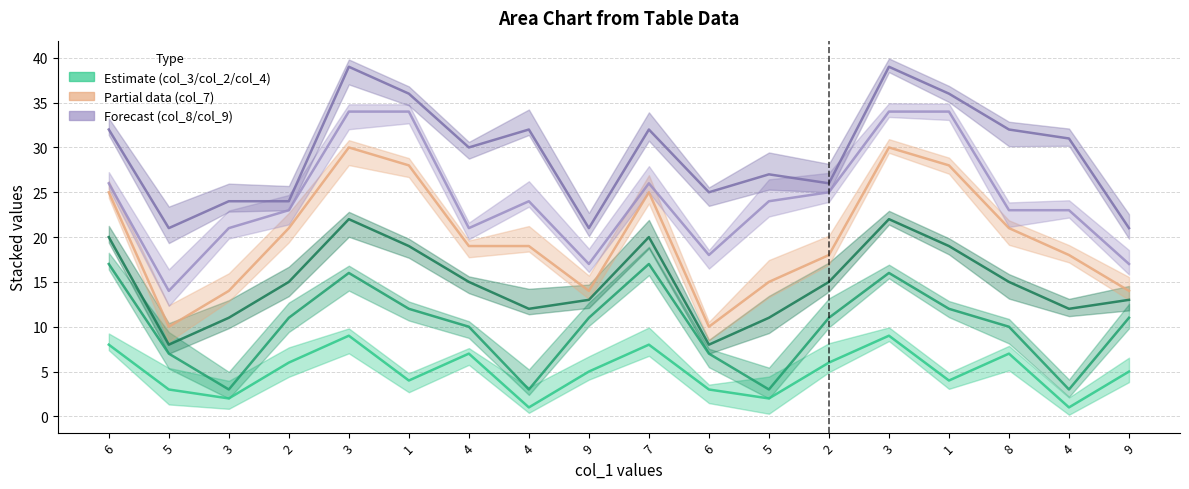

What is the highest value of the col_3 (Estimate) series?

9